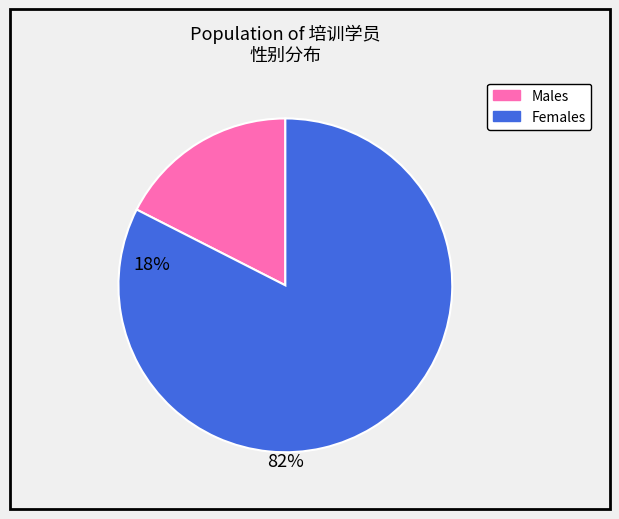

Is there a majority slice in this chart?

Yes